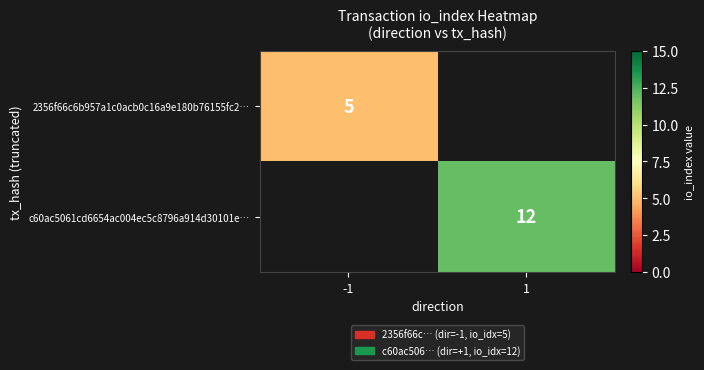

The value of c60ac5061cd6654ac004ec5c8796a914d30101e… at 1 is 12. True or false?

True